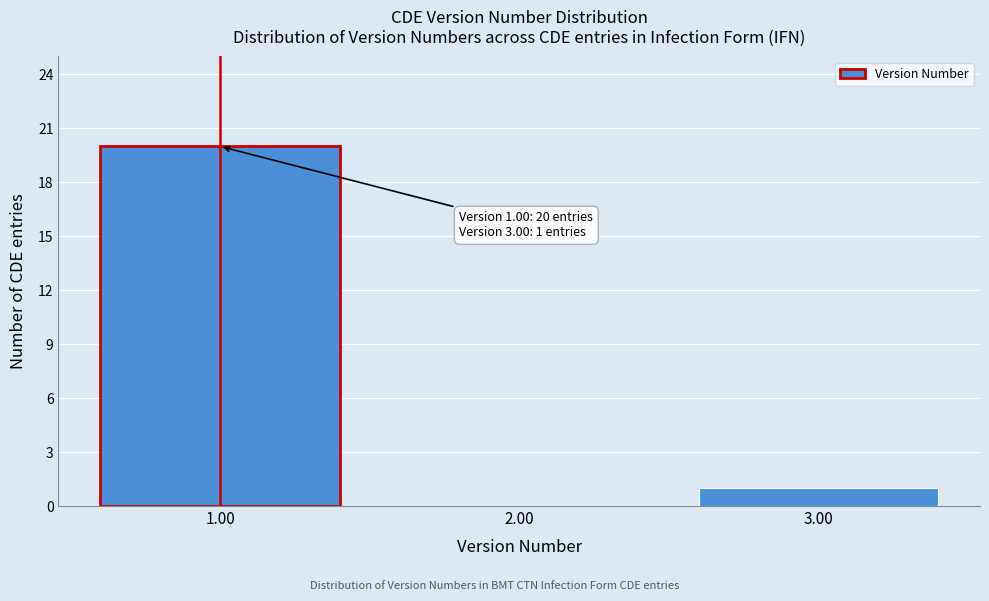

Over which range of the x-axis is the bar tallest?

0.5 to 1.5